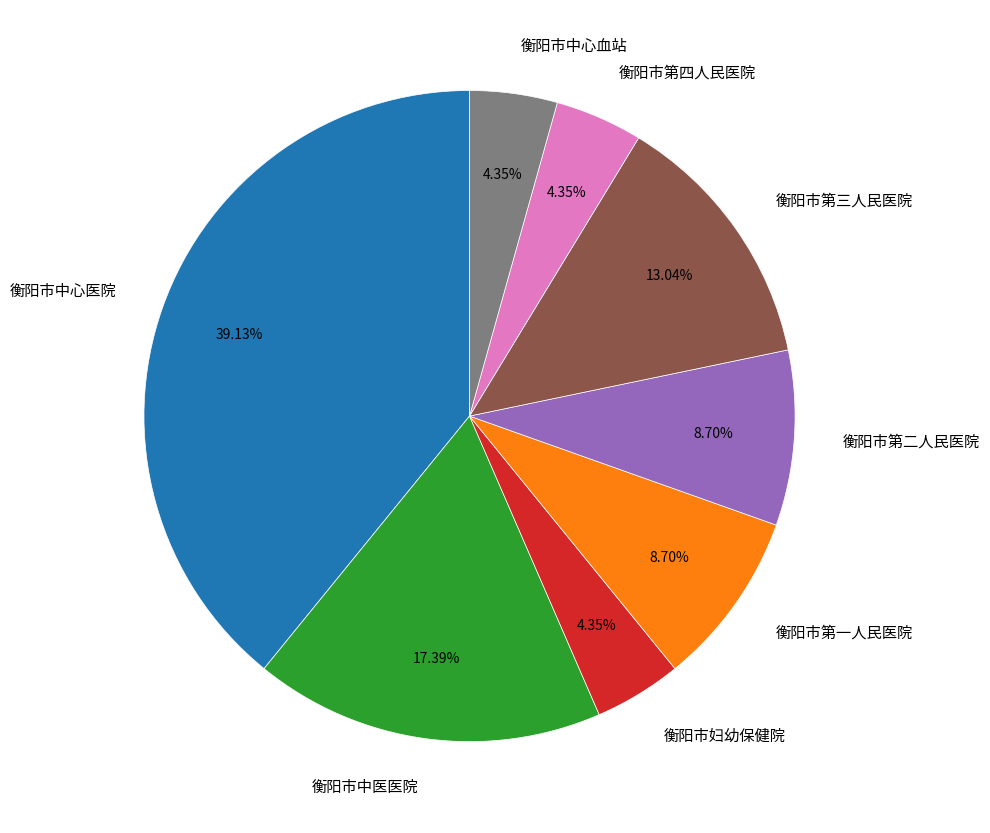

Approximately how many times larger is the value at 衡阳市中医医院 compared to 衡阳市妇幼保健院?

4.0